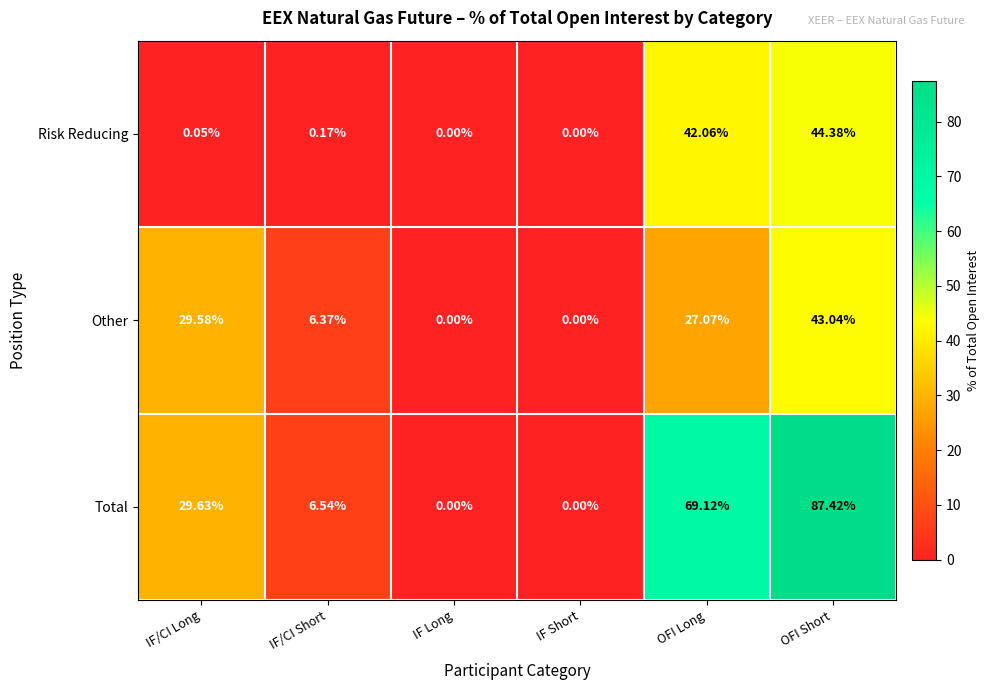

Which series has the largest total across all categories?

Total